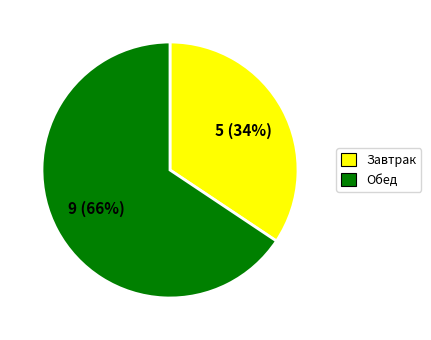

Is there any slice that represents more than half of the pie?

Yes